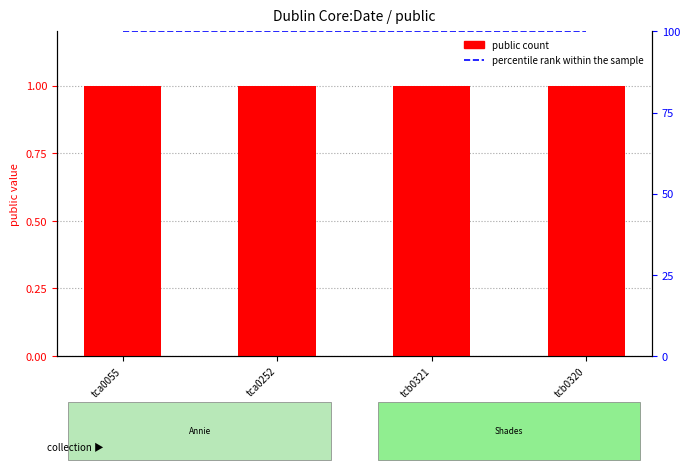

Which series has the largest range (max minus min)?

public (count)